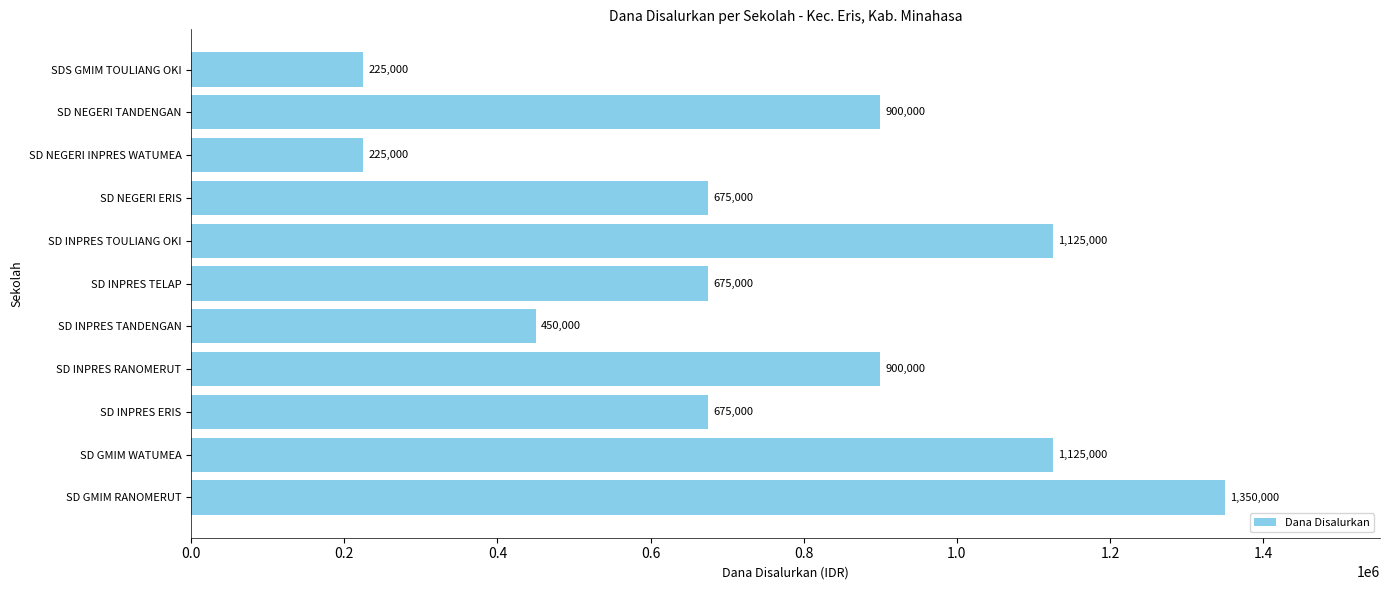

Count the values in the range 450000 to 1125000.

8